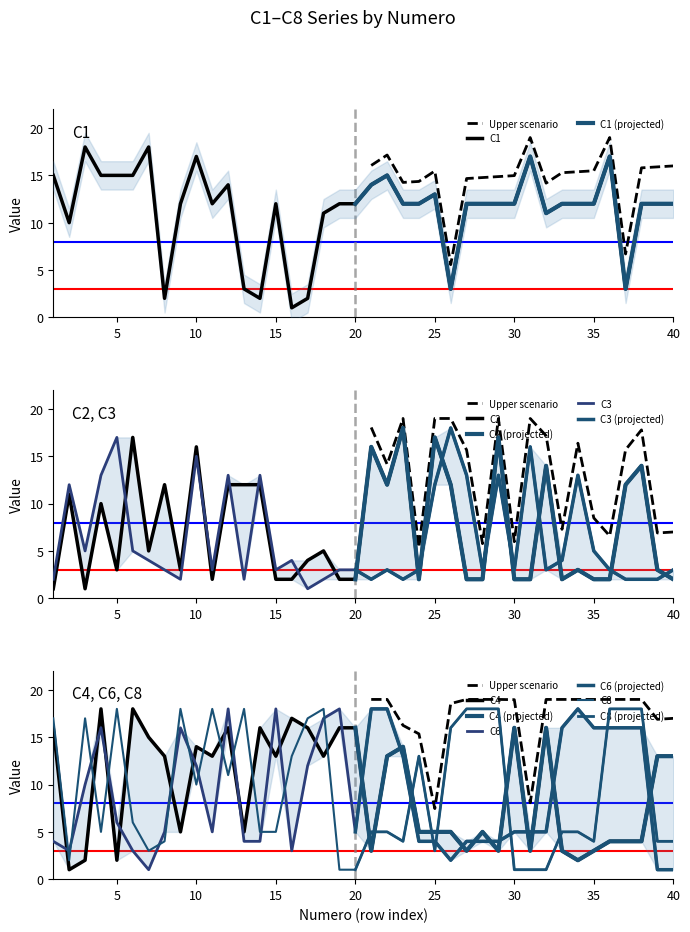

At which label does C6 first exceed 5?

3